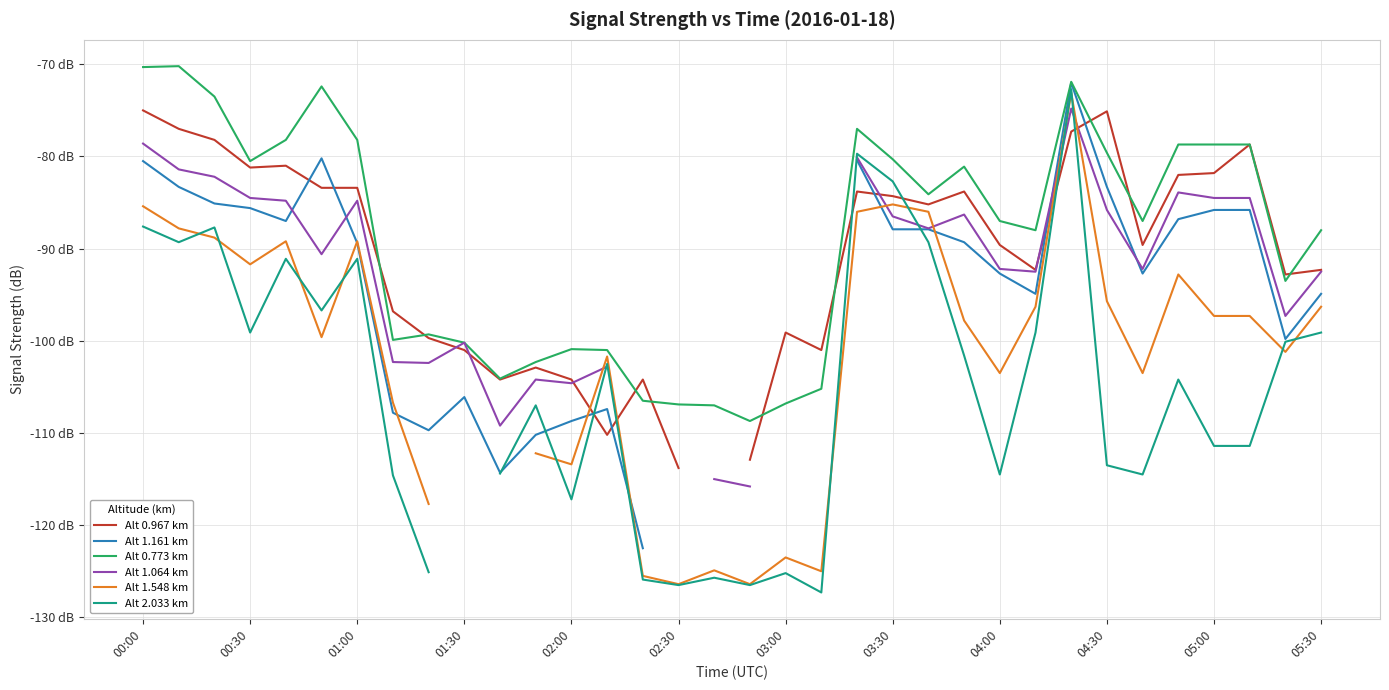

Is it true that Alt 1.161 km equals -105.0 at 20?

False